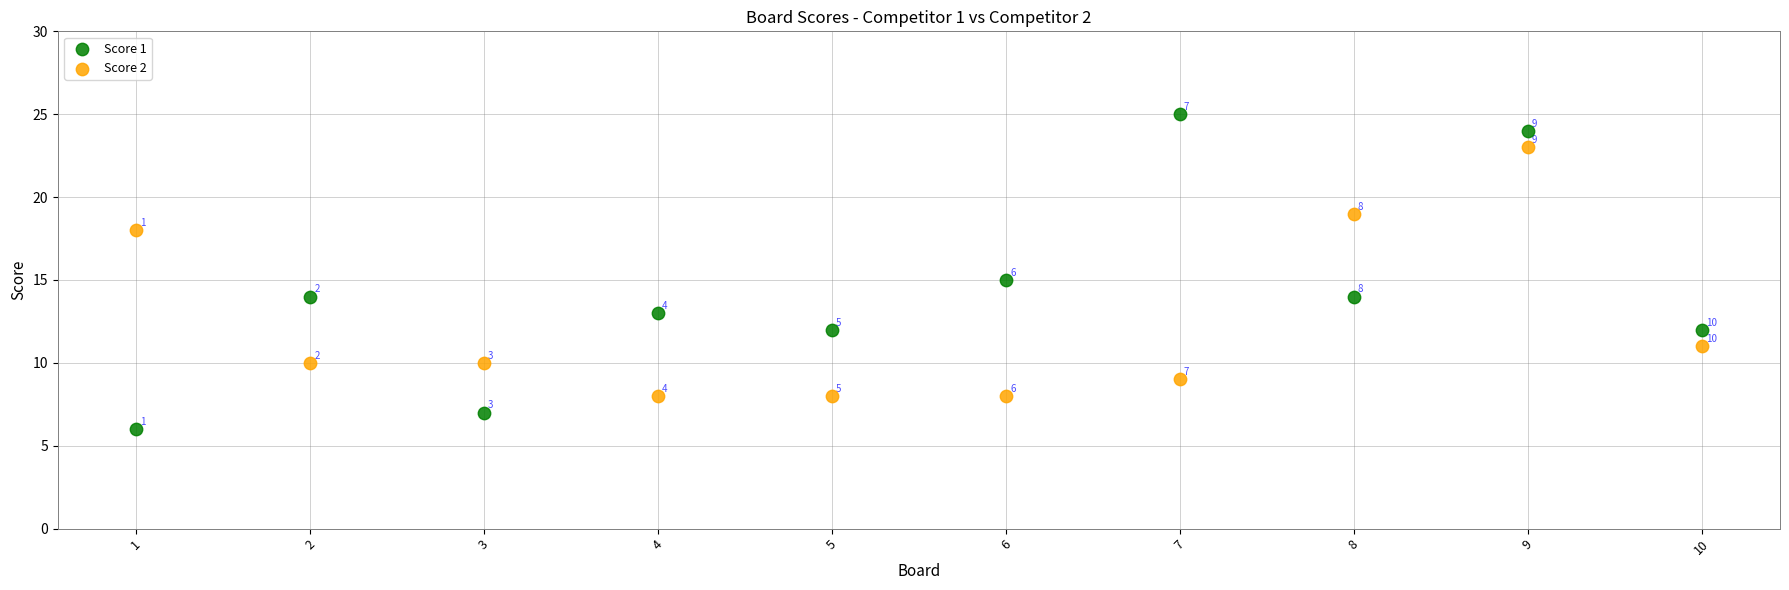

Which series has the largest Y range (max minus min)?

Score 1